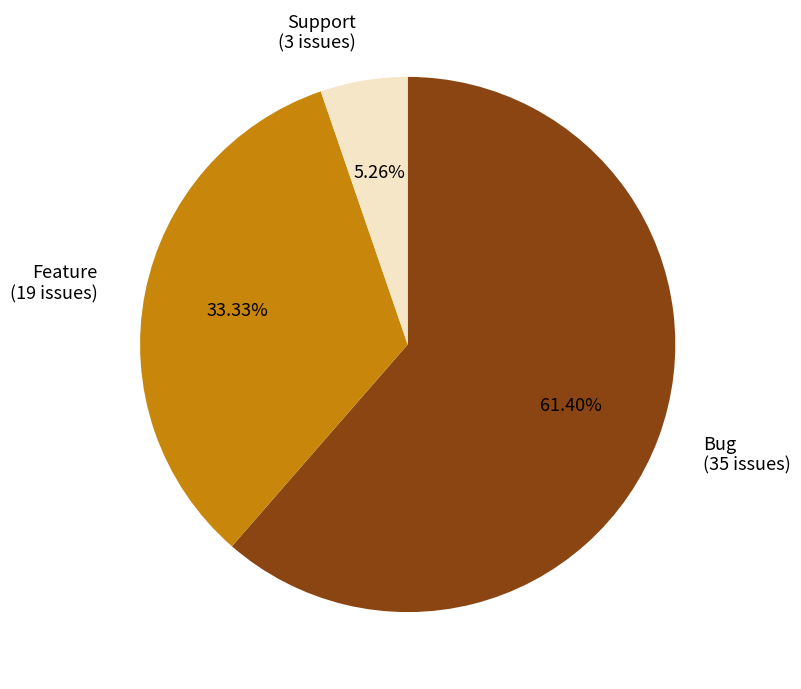

Which category has the biggest portion of the pie?

Bug